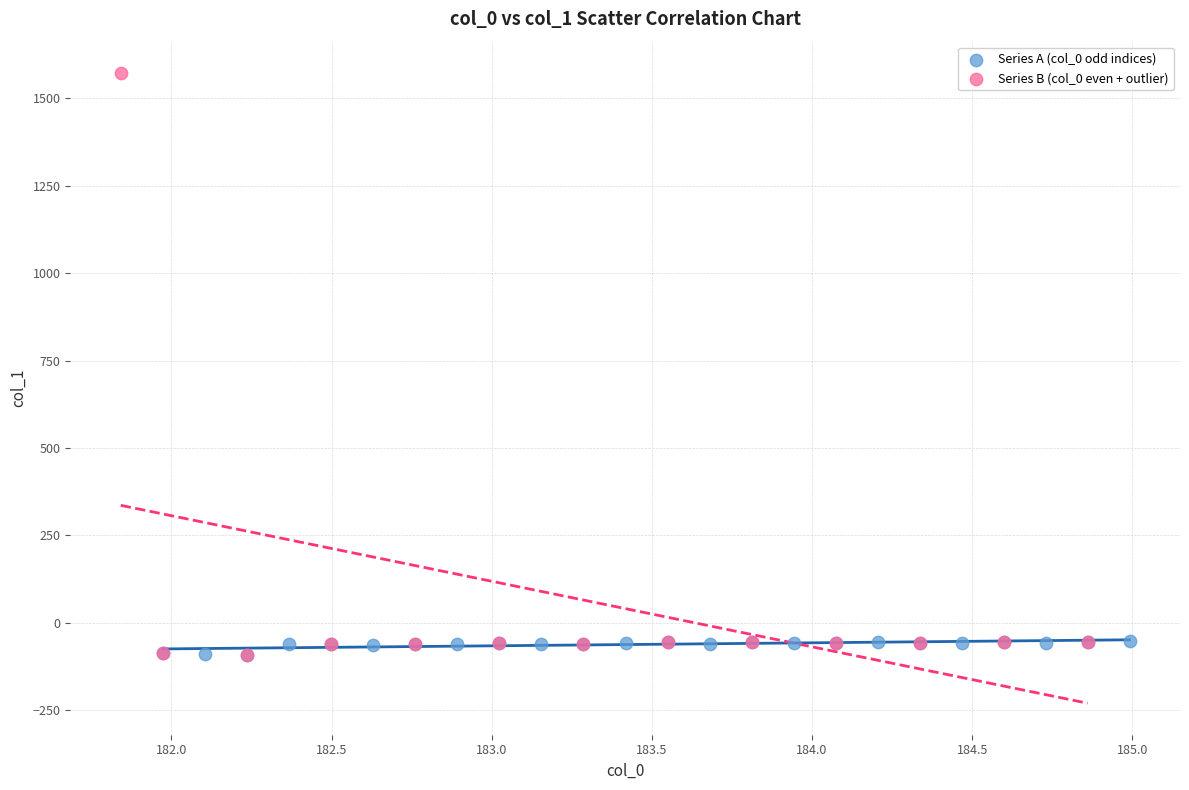

Which series has the largest Y range (max minus min)?

Series B (col_0 even + outlier)